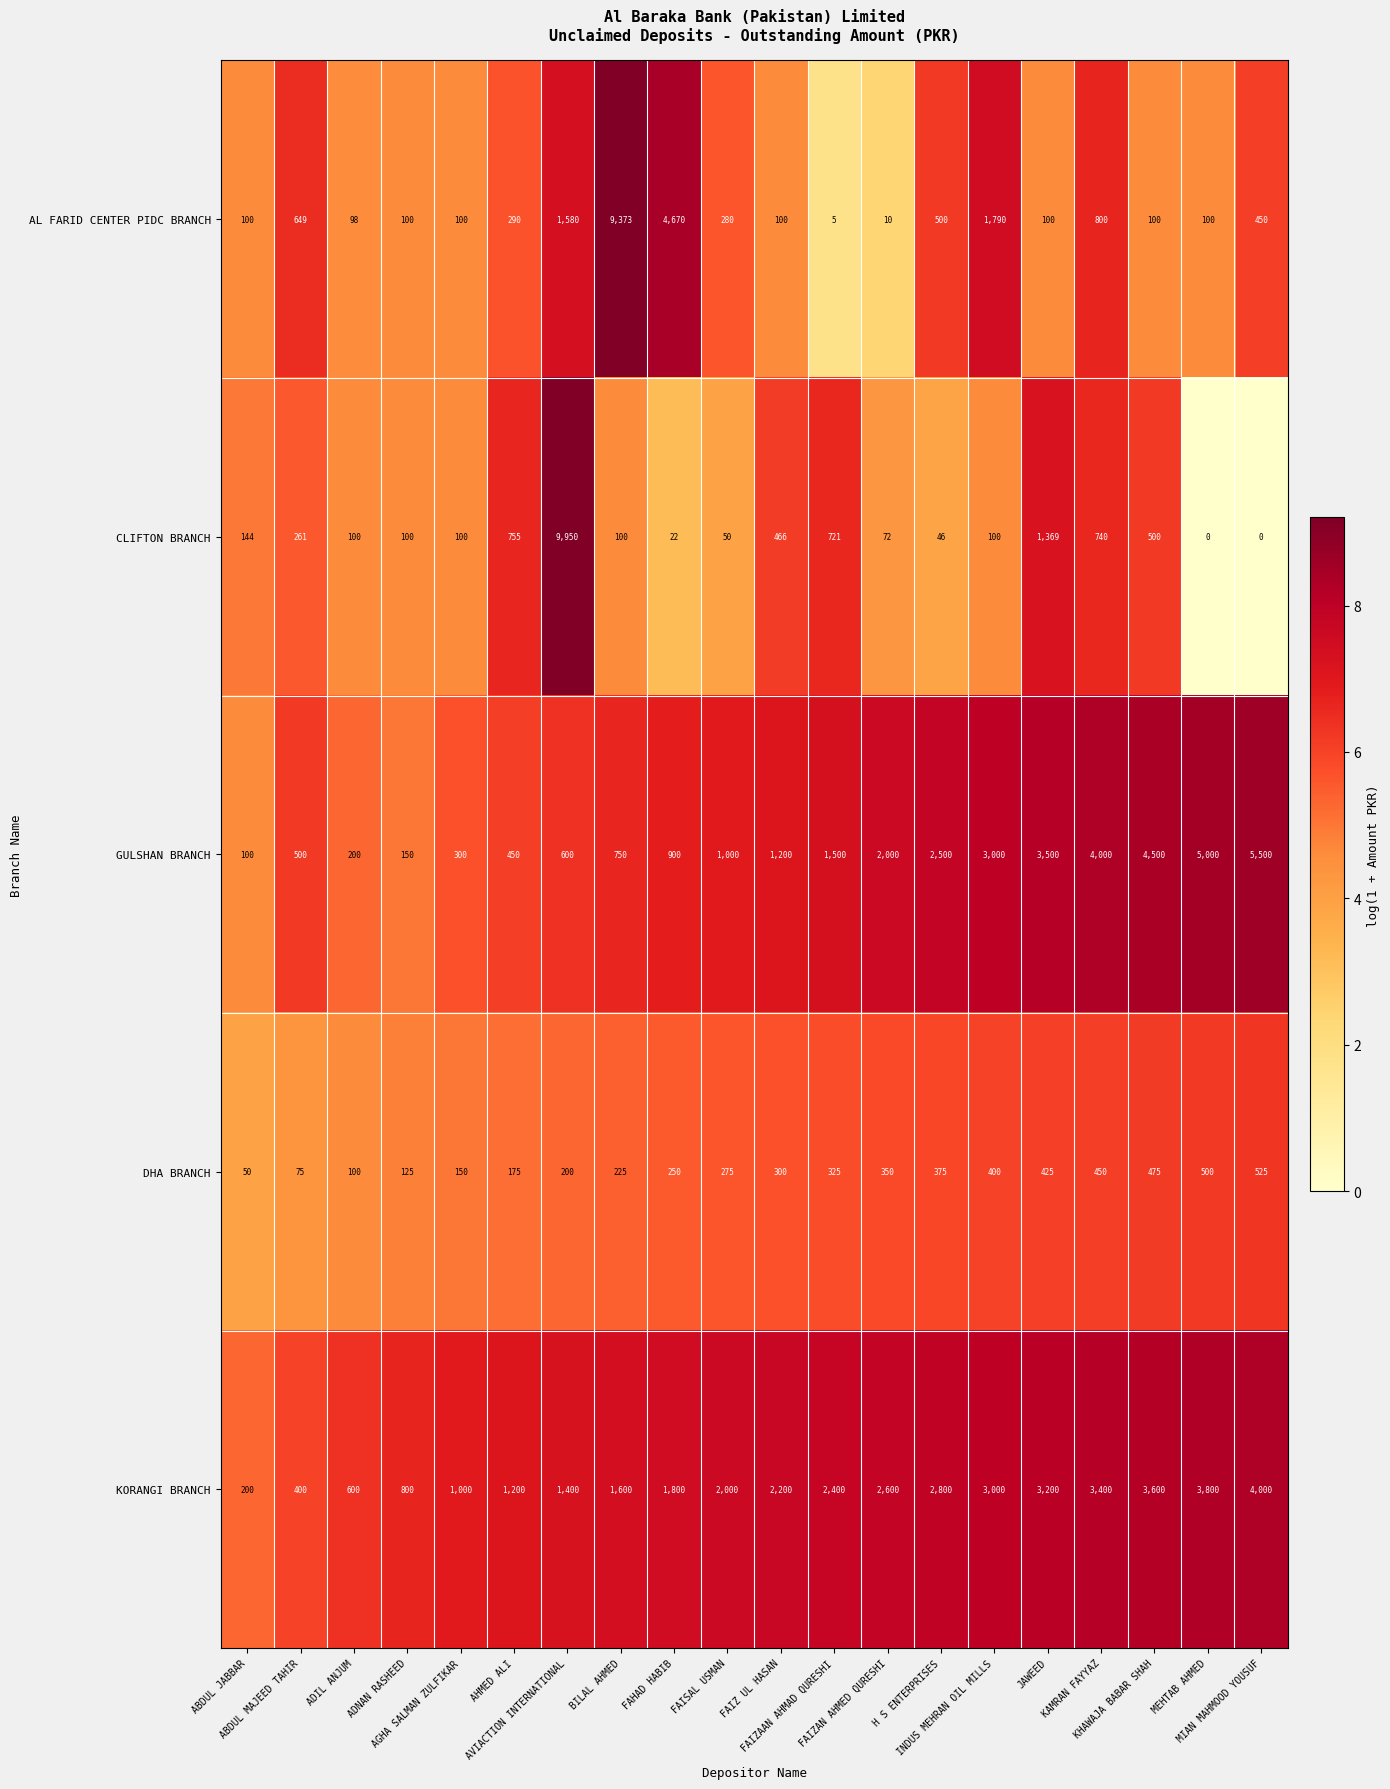

Count the number of data series in this chart.

5